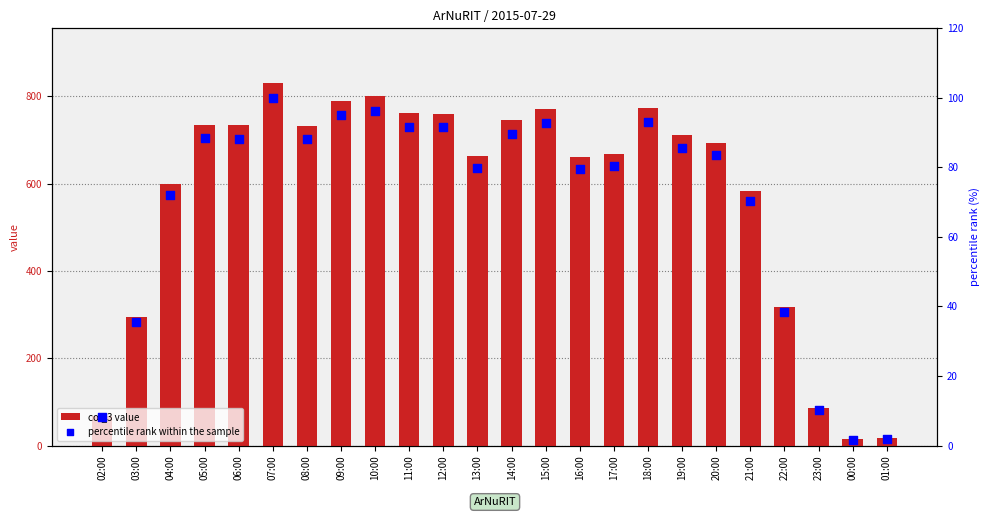

Which series contains the highest Y value?

col_3 value